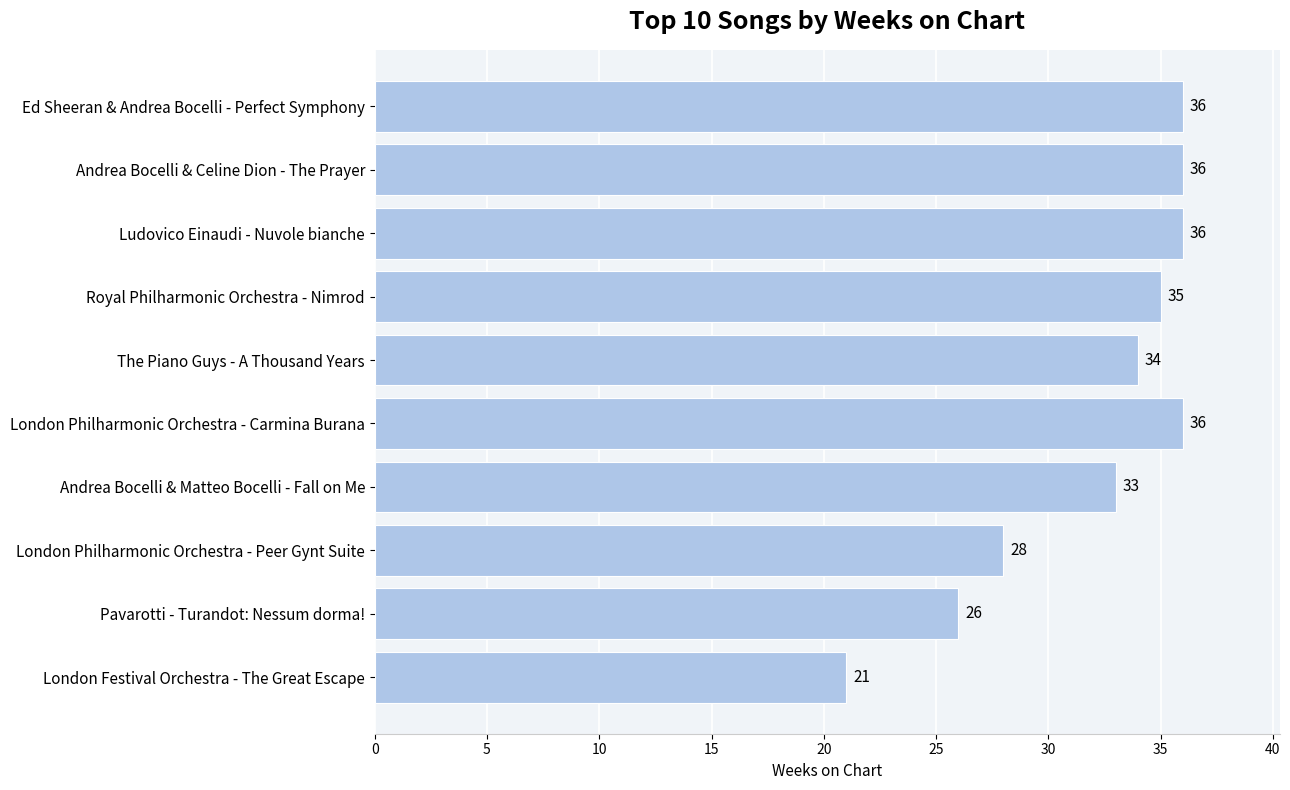

Reading top to bottom, what are all the values shown in this chart?

Ed Sheeran & Andrea Bocelli - Perfect Symphony=36	Andrea Bocelli & Celine Dion - The Prayer=36	Ludovico Einaudi - Nuvole bianche=36	Royal Philharmonic Orchestra - Nimrod=35	The Piano Guys - A Thousand Years=34	London Philharmonic Orchestra - Carmina Burana=36	Andrea Bocelli & Matteo Bocelli - Fall on Me=33	London Philharmonic Orchestra - Peer Gynt Suite=28	Pavarotti - Turandot: Nessum dorma!=26	London Festival Orchestra - The Great Escape=21